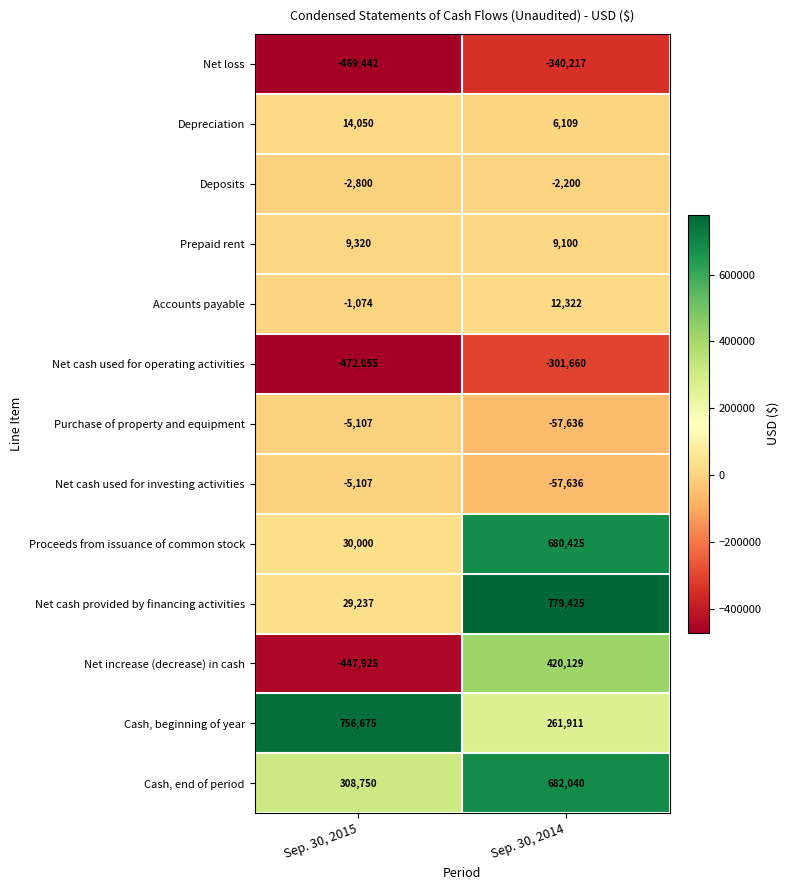

At which label is Net loss closest to -404829?

Sep. 30, 2014